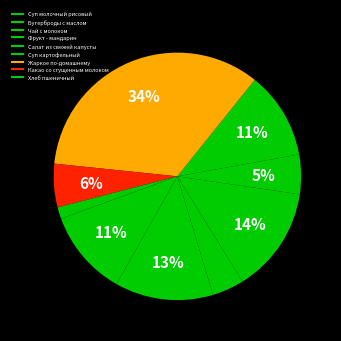

Count the number of slices in the pie.

9